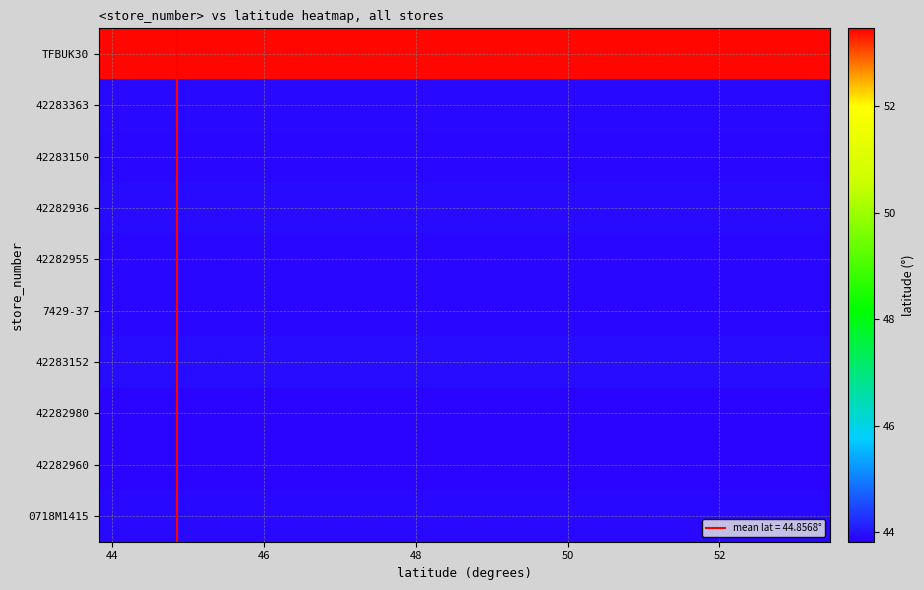

Reading left to right, what are all the values shown in this chart?

TFBUK30: 53.4	53.4	53.4	53.4	53.4	53.4	53.4	53.4	53.4	53.4	53.4	53.4	53.4	53.4	53.4	53.4	53.4	53.4	53.4	53.4	53.4	53.4	53.4	53.4	53.4	53.4	53.4	53.4	53.4	53.4	53.4	53.4	53.4	53.4	53.4	53.4	53.4	53.4	53.4	53.4
42283363: 43.9	43.9	43.9	43.9	43.9	43.9	43.9	43.9	43.9	43.9	43.9	43.9	43.9	43.9	43.9	43.9	43.9	43.9	43.9	43.9	43.9	43.9	43.9	43.9	43.9	43.9	43.9	43.9	43.9	43.9	43.9	43.9	43.9	43.9	43.9	43.9	43.9	43.9	43.9	43.9
42283150: 43.9	43.9	43.9	43.9	43.9	43.9	43.9	43.9	43.9	43.9	43.9	43.9	43.9	43.9	43.9	43.9	43.9	43.9	43.9	43.9	43.9	43.9	43.9	43.9	43.9	43.9	43.9	43.9	43.9	43.9	43.9	43.9	43.9	43.9	43.9	43.9	43.9	43.9	43.9	43.9
42282936: 43.9	43.9	43.9	43.9	43.9	43.9	43.9	43.9	43.9	43.9	43.9	43.9	43.9	43.9	43.9	43.9	43.9	43.9	43.9	43.9	43.9	43.9	43.9	43.9	43.9	43.9	43.9	43.9	43.9	43.9	43.9	43.9	43.9	43.9	43.9	43.9	43.9	43.9	43.9	43.9
42282955: 43.9	43.9	43.9	43.9	43.9	43.9	43.9	43.9	43.9	43.9	43.9	43.9	43.9	43.9	43.9	43.9	43.9	43.9	43.9	43.9	43.9	43.9	43.9	43.9	43.9	43.9	43.9	43.9	43.9	43.9	43.9	43.9	43.9	43.9	43.9	43.9	43.9	43.9	43.9	43.9
7429-37: 43.9	43.9	43.9	43.9	43.9	43.9	43.9	43.9	43.9	43.9	43.9	43.9	43.9	43.9	43.9	43.9	43.9	43.9	43.9	43.9	43.9	43.9	43.9	43.9	43.9	43.9	43.9	43.9	43.9	43.9	43.9	43.9	43.9	43.9	43.9	43.9	43.9	43.9	43.9	43.9
42283152: 44.0	44.0	44.0	44.0	44.0	44.0	44.0	44.0	44.0	44.0	44.0	44.0	44.0	44.0	44.0	44.0	44.0	44.0	44.0	44.0	44.0	44.0	44.0	44.0	44.0	44.0	44.0	44.0	44.0	44.0	44.0	44.0	44.0	44.0	44.0	44.0	44.0	44.0	44.0	44.0
42282980: 43.9	43.9	43.9	43.9	43.9	43.9	43.9	43.9	43.9	43.9	43.9	43.9	43.9	43.9	43.9	43.9	43.9	43.9	43.9	43.9	43.9	43.9	43.9	43.9	43.9	43.9	43.9	43.9	43.9	43.9	43.9	43.9	43.9	43.9	43.9	43.9	43.9	43.9	43.9	43.9
42282960: 43.9	43.9	43.9	43.9	43.9	43.9	43.9	43.9	43.9	43.9	43.9	43.9	43.9	43.9	43.9	43.9	43.9	43.9	43.9	43.9	43.9	43.9	43.9	43.9	43.9	43.9	43.9	43.9	43.9	43.9	43.9	43.9	43.9	43.9	43.9	43.9	43.9	43.9	43.9	43.9
0718M1415: 43.9	43.9	43.9	43.9	43.9	43.9	43.9	43.9	43.9	43.9	43.9	43.9	43.9	43.9	43.9	43.9	43.9	43.9	43.9	43.9	43.9	43.9	43.9	43.9	43.9	43.9	43.9	43.9	43.9	43.9	43.9	43.9	43.9	43.9	43.9	43.9	43.9	43.9	43.9	43.9